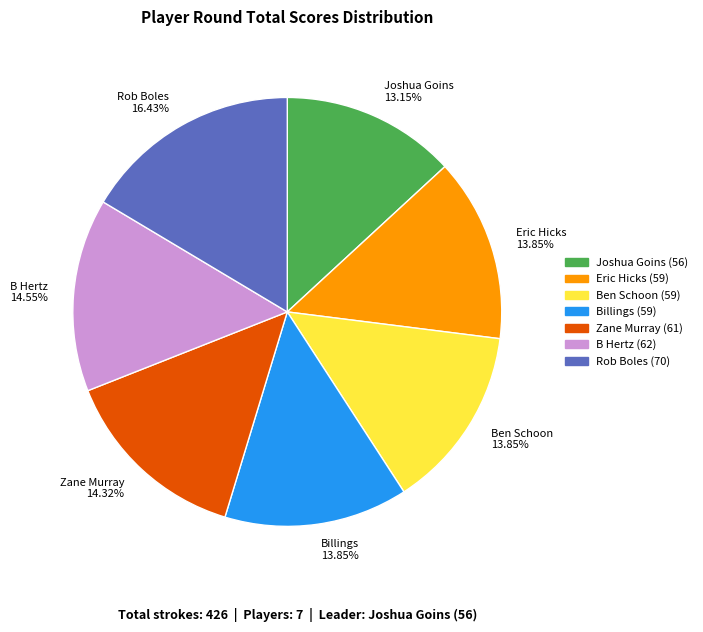

Approximately how many times larger is the value at Ben Schoon 13.85% compared to Joshua Goins 13.15%?

1.1